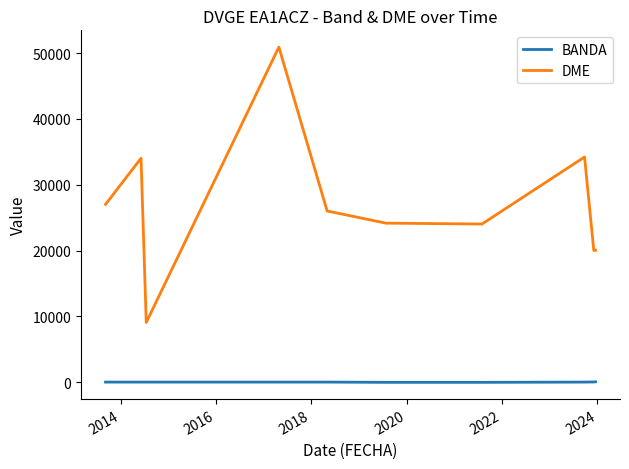

Which series has the largest total across all categories?

DME